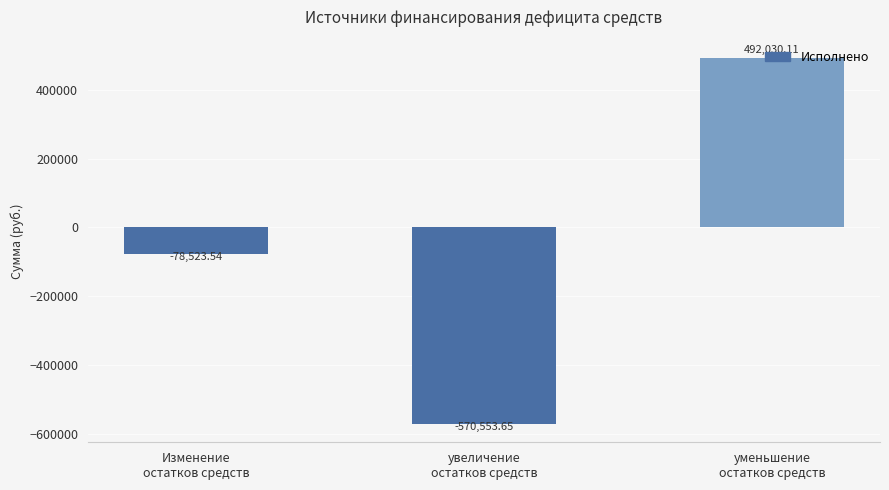

List the labels in order of value, smallest first.

увеличение
остатков средств, Изменение
остатков средств, уменьшение
остатков средств